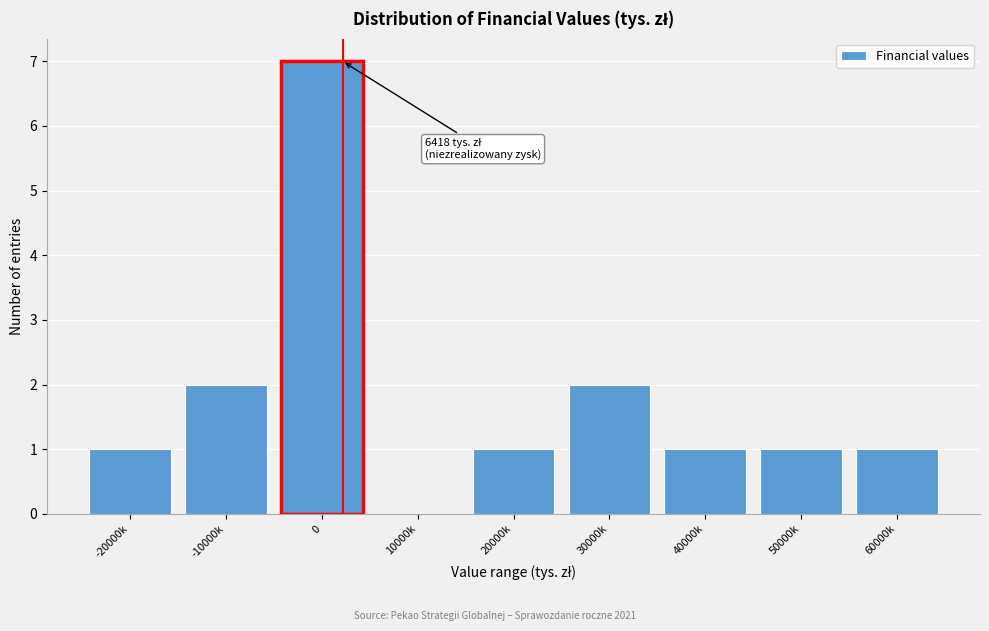

Reading right to left, what are all the values shown in this chart?

60000k=1	50000k=1	40000k=1	30000k=2	20000k=1	10000k=0	0=7	-10000k=2	-20000k=1